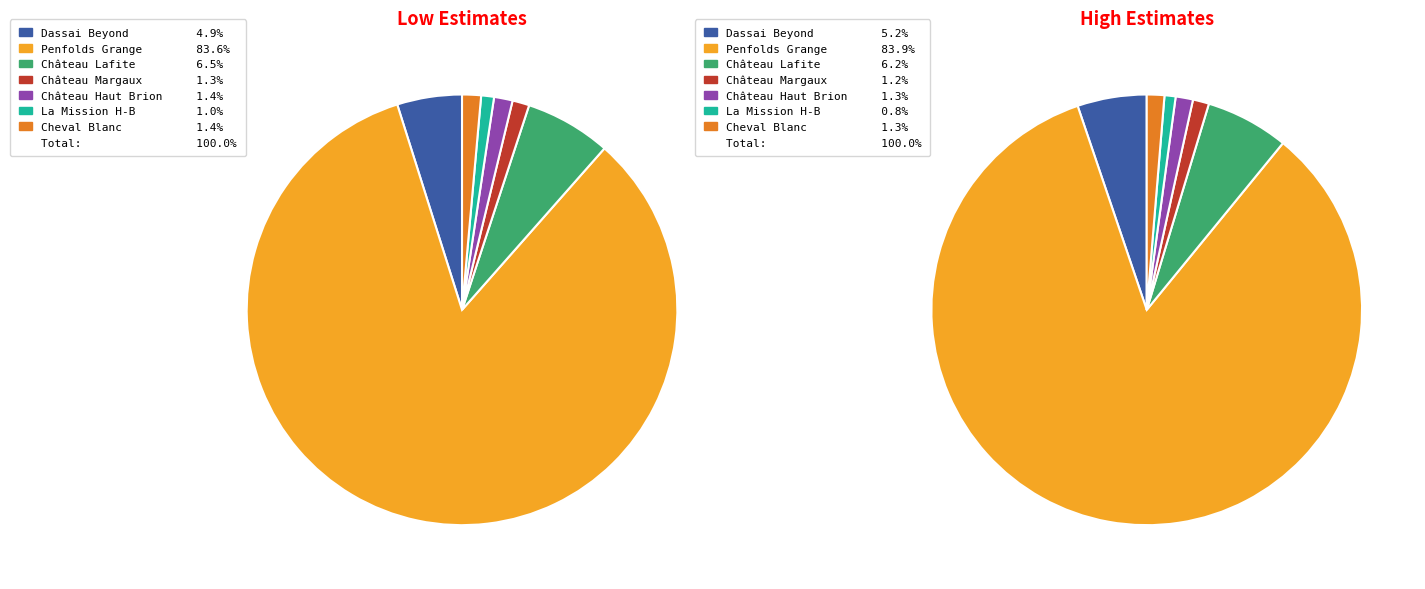

Is Penfolds Grange, Bin 95 the majority of the pie?

Yes